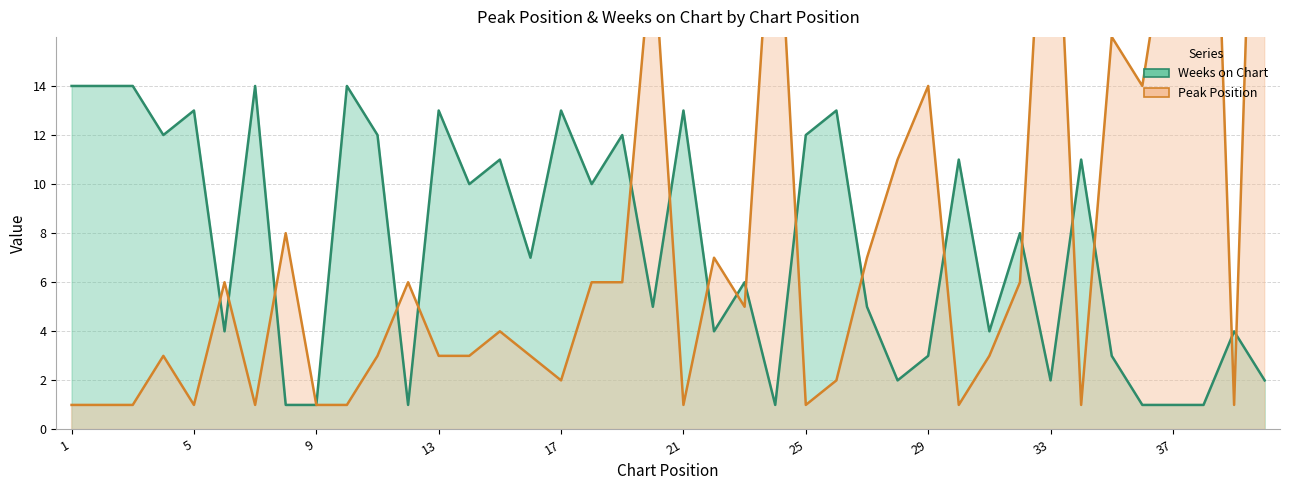

What are all the series names shown in the legend?

Peak Position, Weeks on Chart